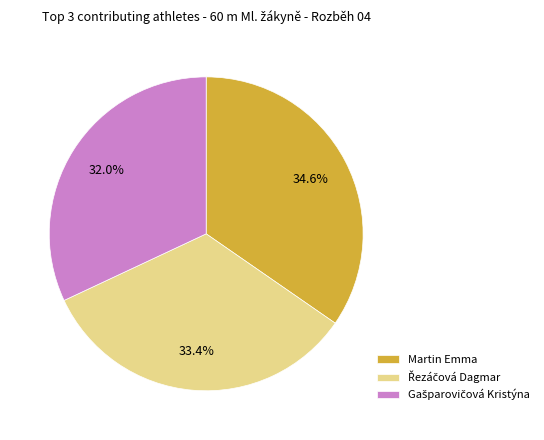

Which category has the biggest portion of the pie?

Martin Emma